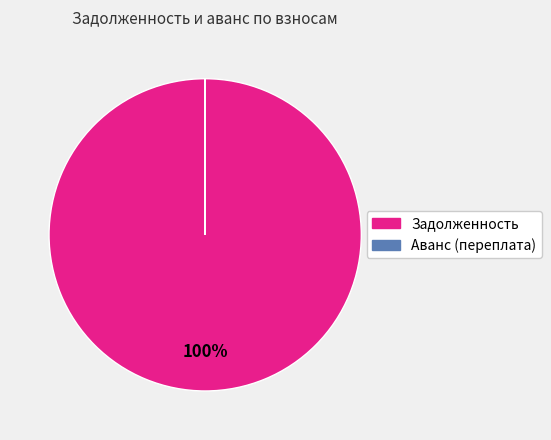

Is there any slice that represents more than half of the pie?

Yes